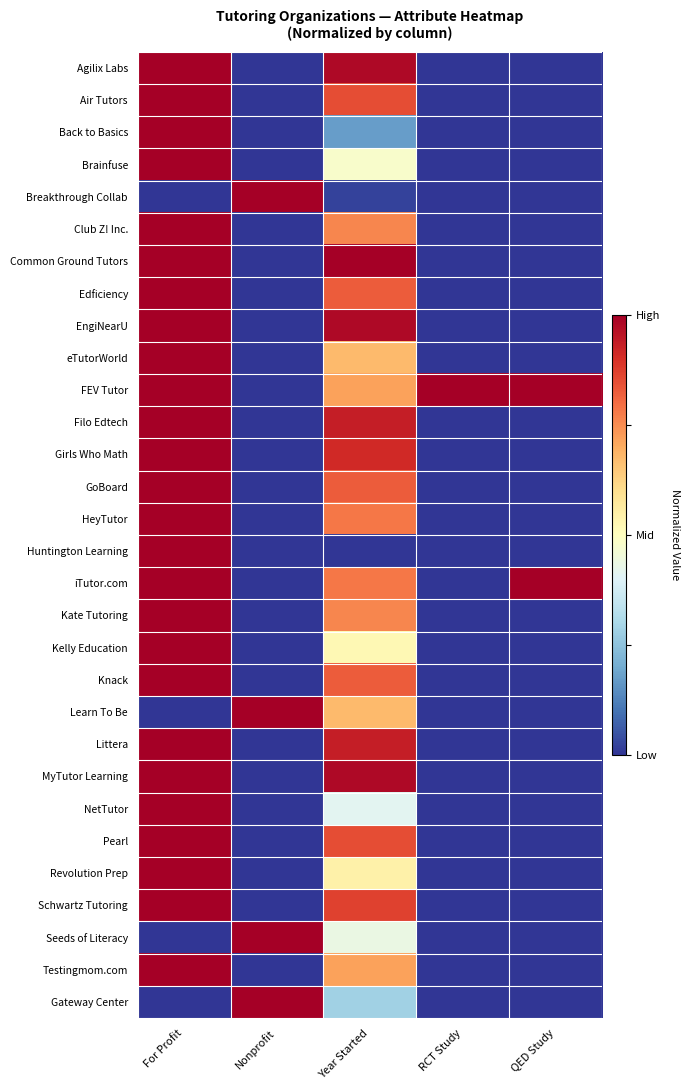

At how many categories does at least one series exceed 0?

5